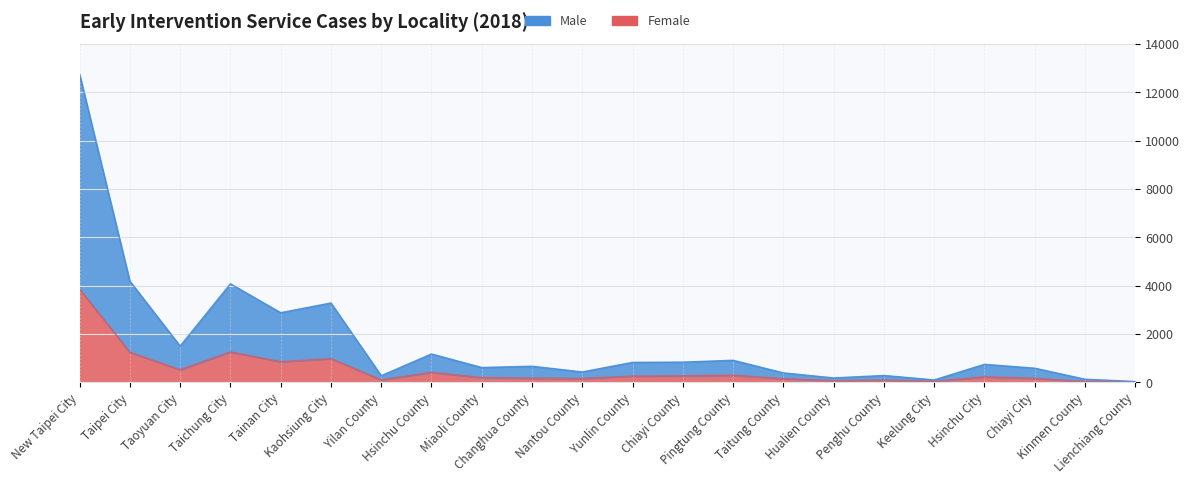

Is it true that Female equals 224 at Hsinchu City?

True